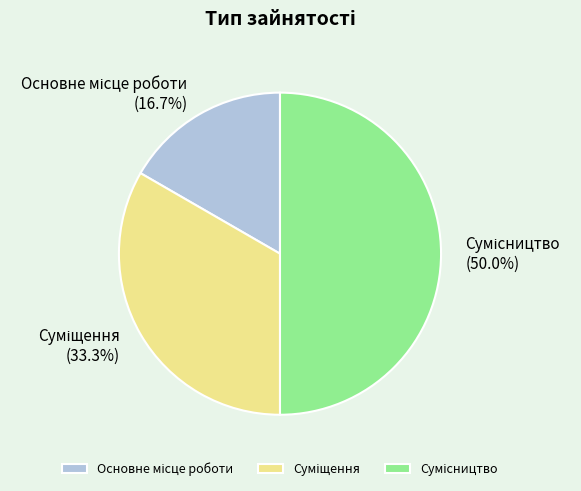

To the nearest percent, what portion does Основне місце роботи represent?

17%